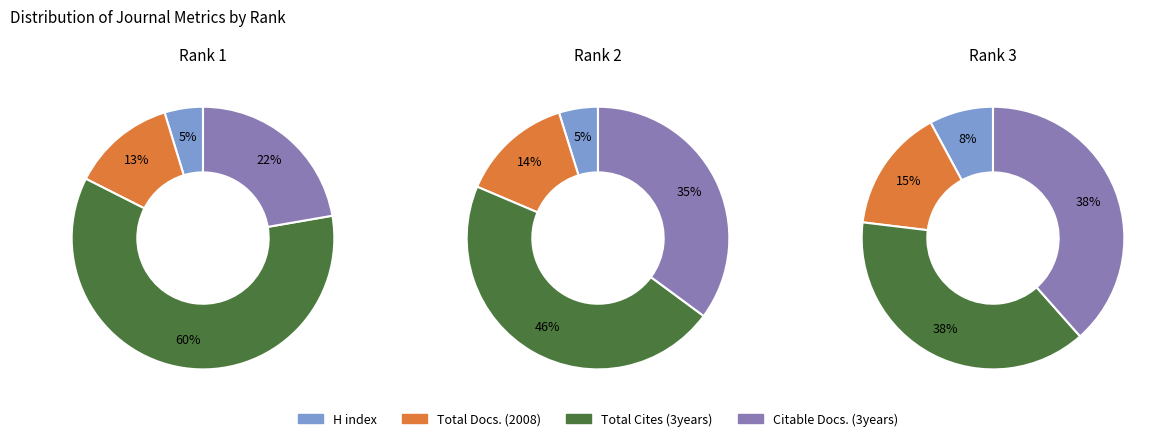

Which series has the largest range (max minus min)?

Total Cites (3years)